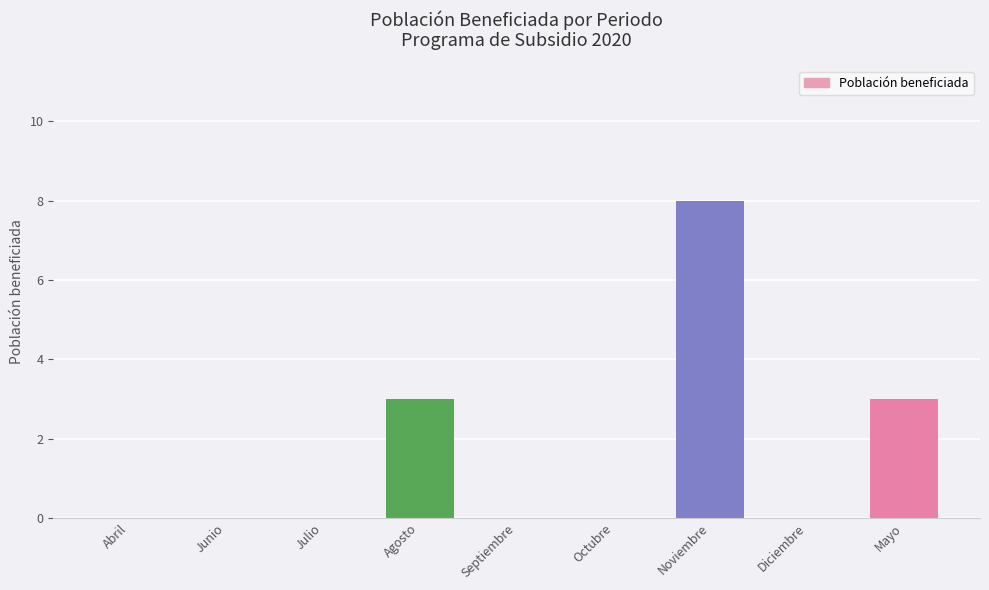

What is the greatest value displayed?

8